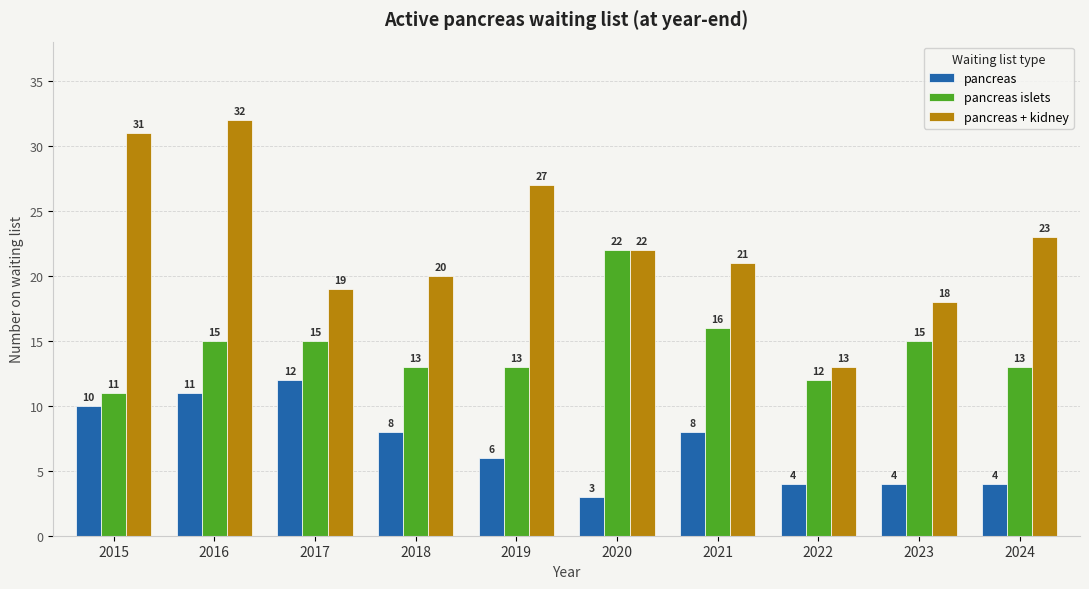

How many distinct data groups are displayed?

3